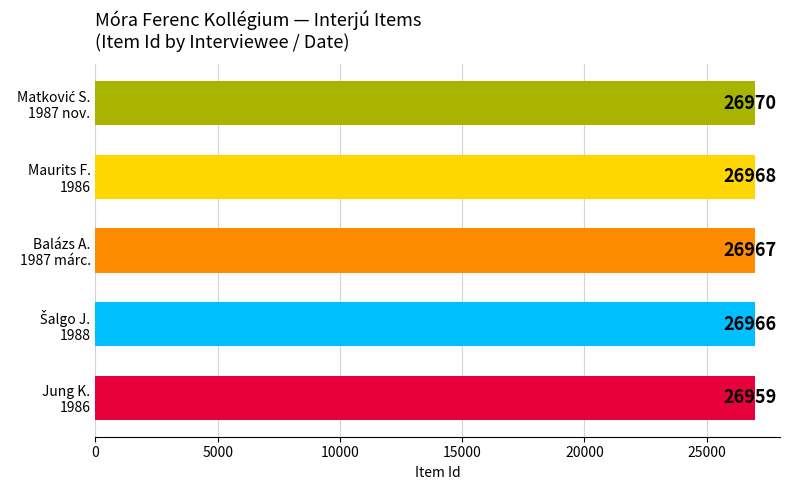

How many data points does each series have?

5